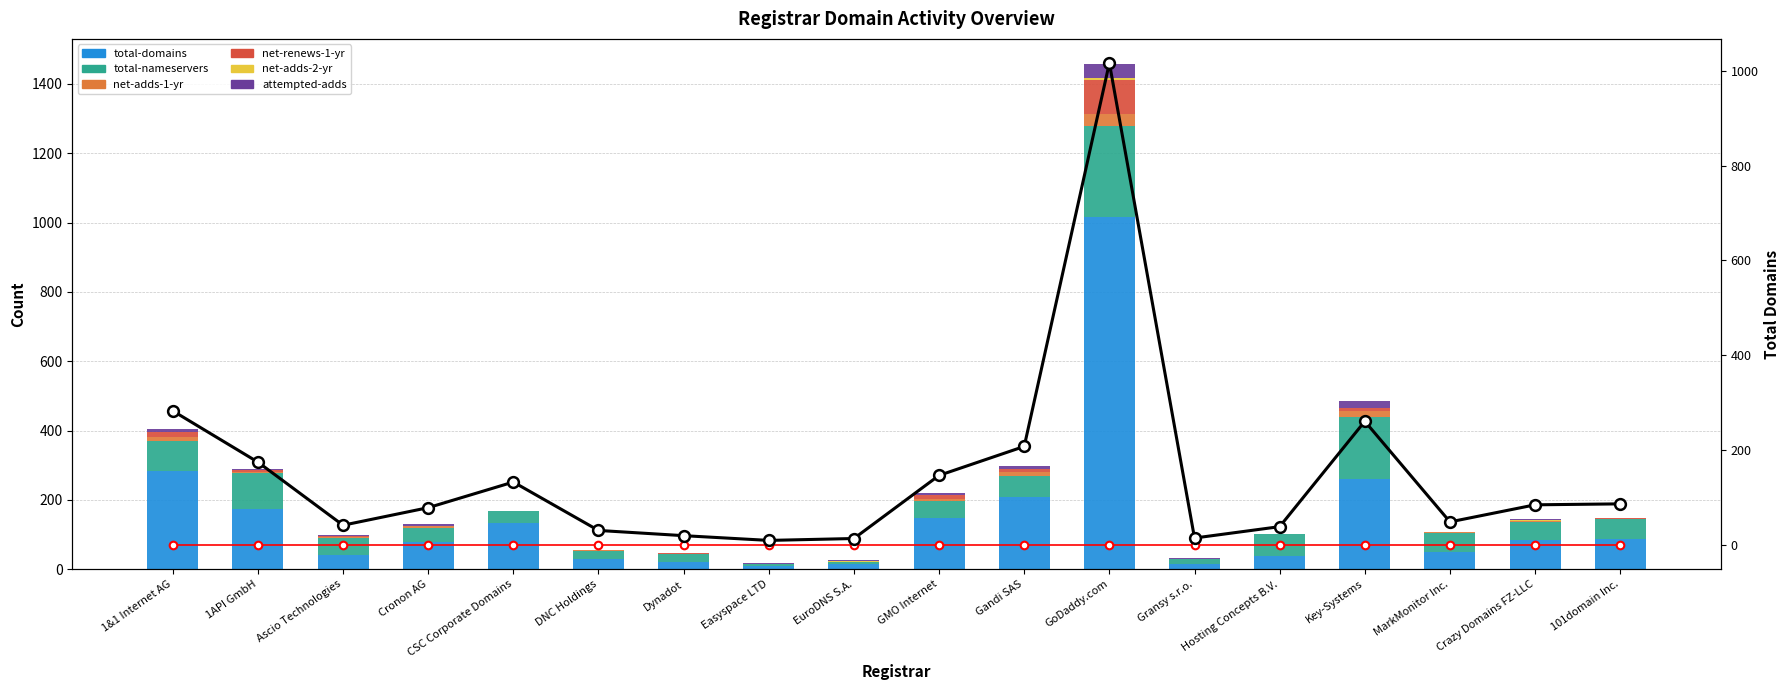

What is the total value across all series at EuroDNS S.A.?

27